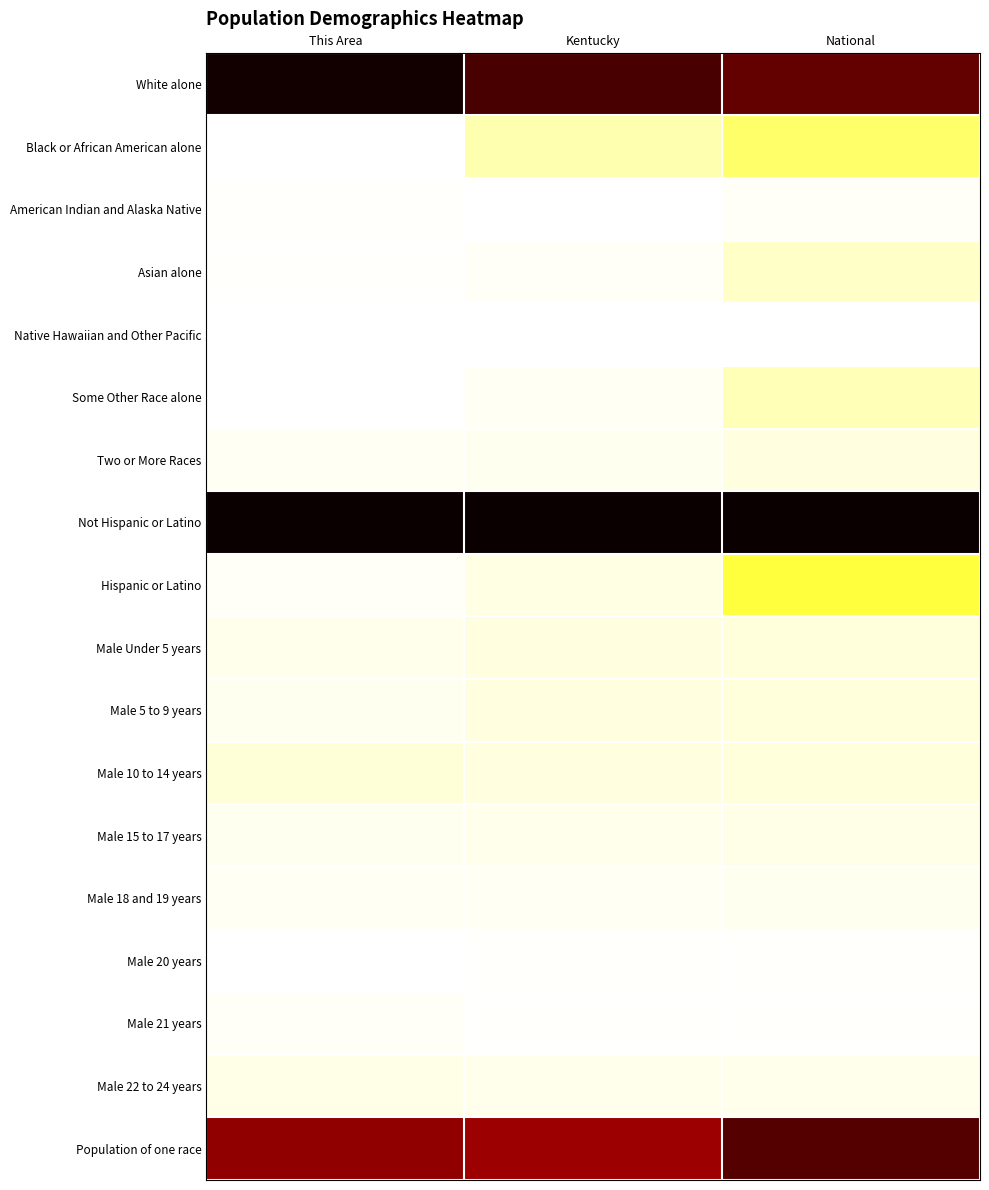

Reading left to right, transcribe all the data shown in this chart.

White alone: This Area=1.0	Kentucky=0.9	National=0.9
Black or African American alone: This Area=0.0	Kentucky=0.1	National=0.1
American Indian and Alaska Native: This Area=0.0	Kentucky=0.0	National=0.0
Asian alone: This Area=0.0	Kentucky=0.0	National=0.1
Native Hawaiian and Other Pacific: This Area=0.0	Kentucky=0.0	National=0.0
Some Other Race alone: This Area=0.0	Kentucky=0.0	National=0.1
Two or More Races: This Area=0.0	Kentucky=0.0	National=0.0
Not Hispanic or Latino: This Area=1.0	Kentucky=1.0	National=1.0
Hispanic or Latino: This Area=0.0	Kentucky=0.0	National=0.2
Male Under 5 years: This Area=0.0	Kentucky=0.0	National=0.0
Male 5 to 9 years: This Area=0.0	Kentucky=0.0	National=0.0
Male 10 to 14 years: This Area=0.0	Kentucky=0.0	National=0.0
Male 15 to 17 years: This Area=0.0	Kentucky=0.0	National=0.0
Male 18 and 19 years: This Area=0.0	Kentucky=0.0	National=0.0
Male 20 years: This Area=0.0	Kentucky=0.0	National=0.0
Male 21 years: This Area=0.0	Kentucky=0.0	National=0.0
Male 22 to 24 years: This Area=0.0	Kentucky=0.0	National=0.0
Population of one race: This Area=0.8	Kentucky=0.8	National=0.9